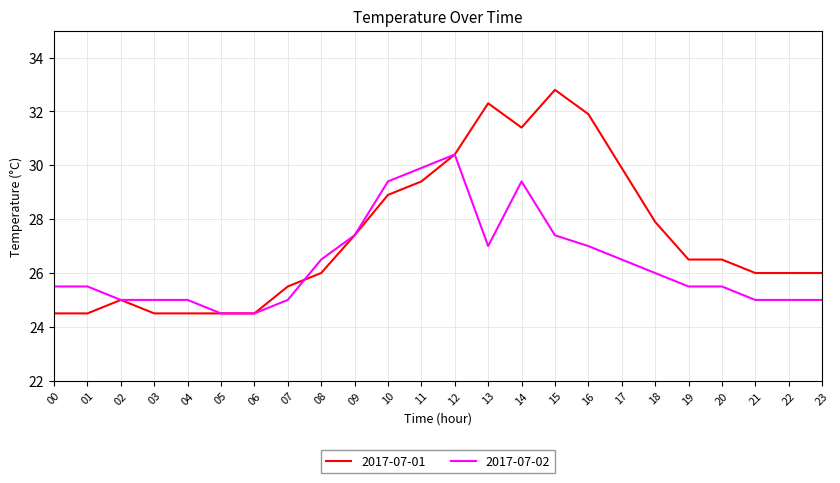

Rank the series by their maximum value, from highest to lowest.

2017-07-01, 2017-07-02